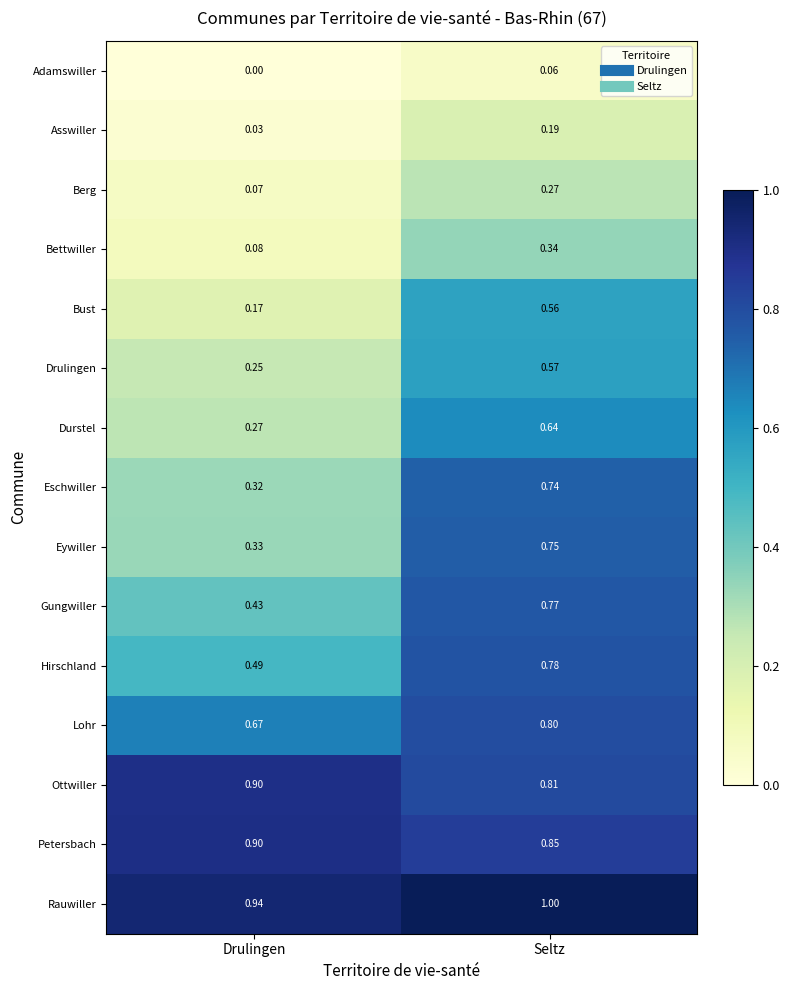

Count the number of categories in the chart.

2